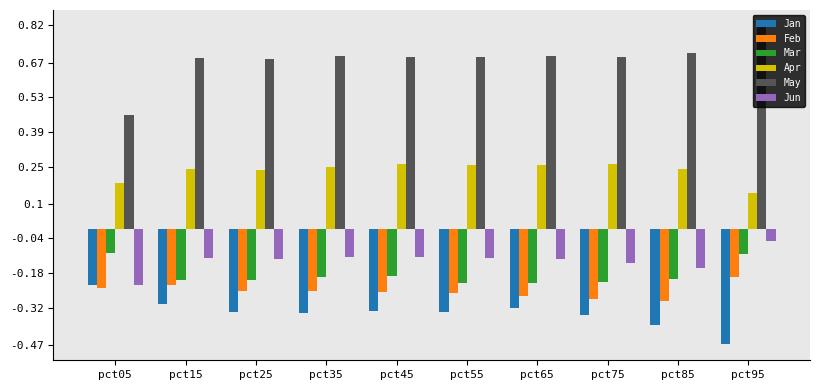

Is it true that Feb equals -0.3 at pct35?

True